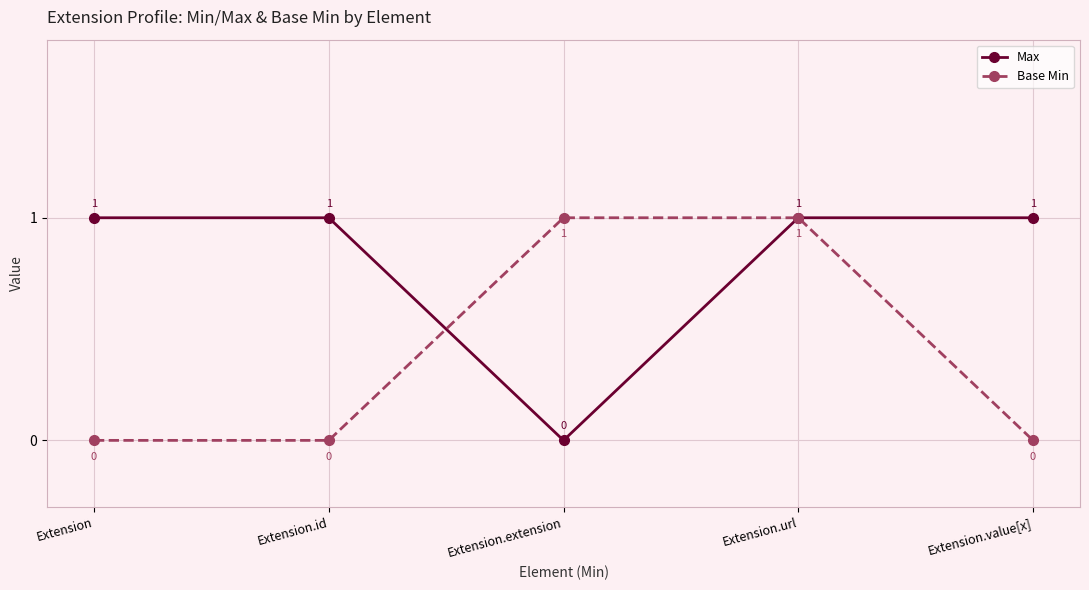

Rank the series at Extension.id from lowest to highest value.

Base Min, Max